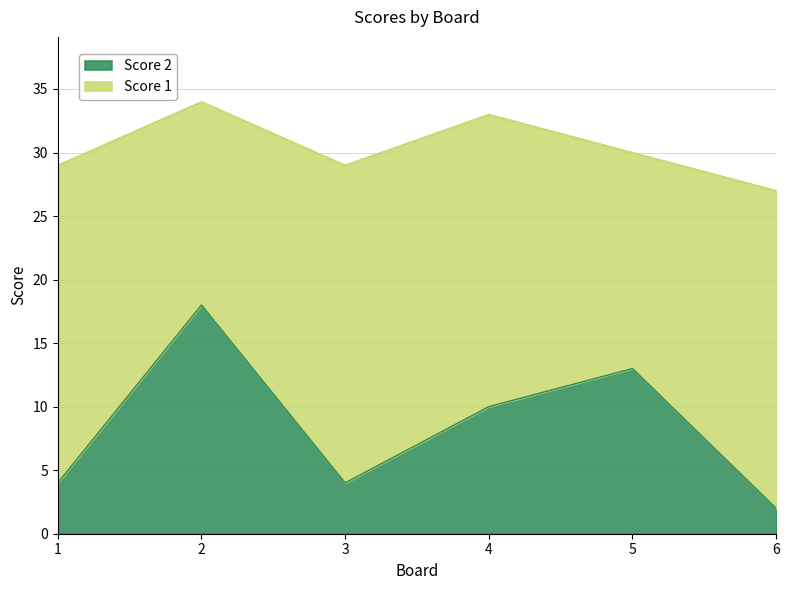

The Score 2 series shows 12 at 2. True or false?

False